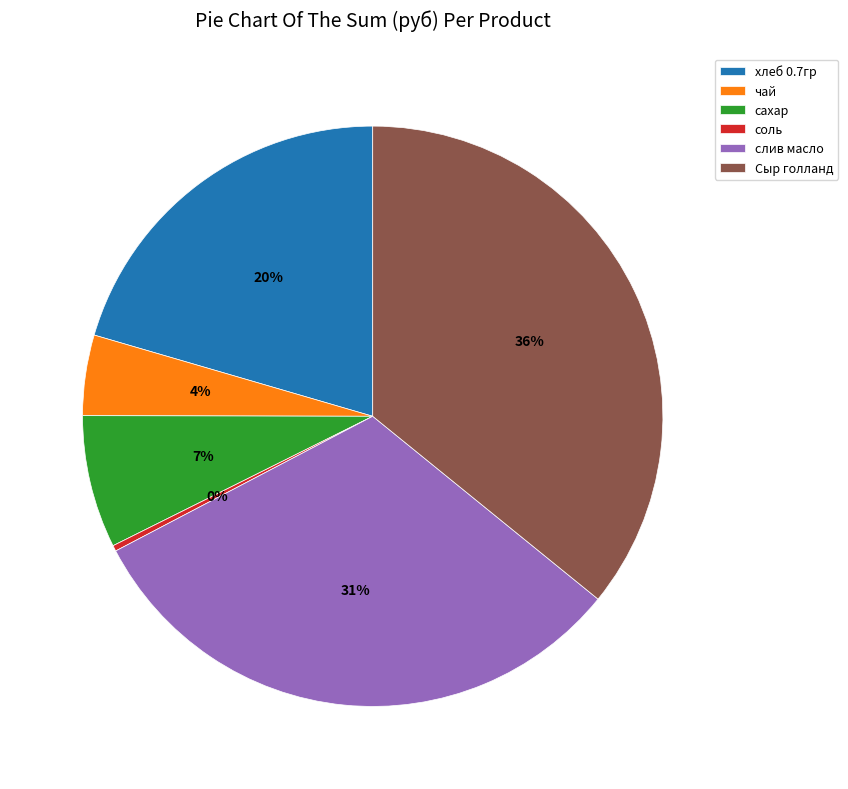

Which slice is the largest?

Сыр голланд